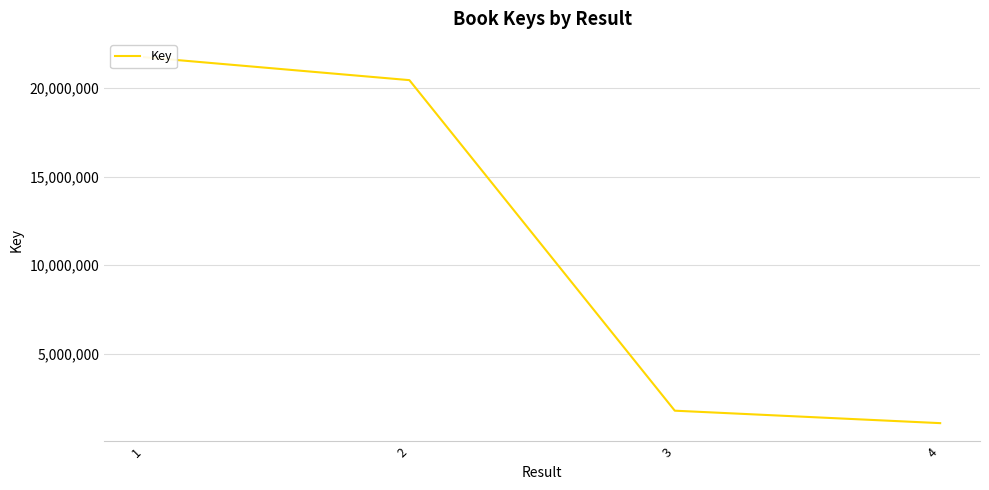

At which label is the value closest to 11407835?

2